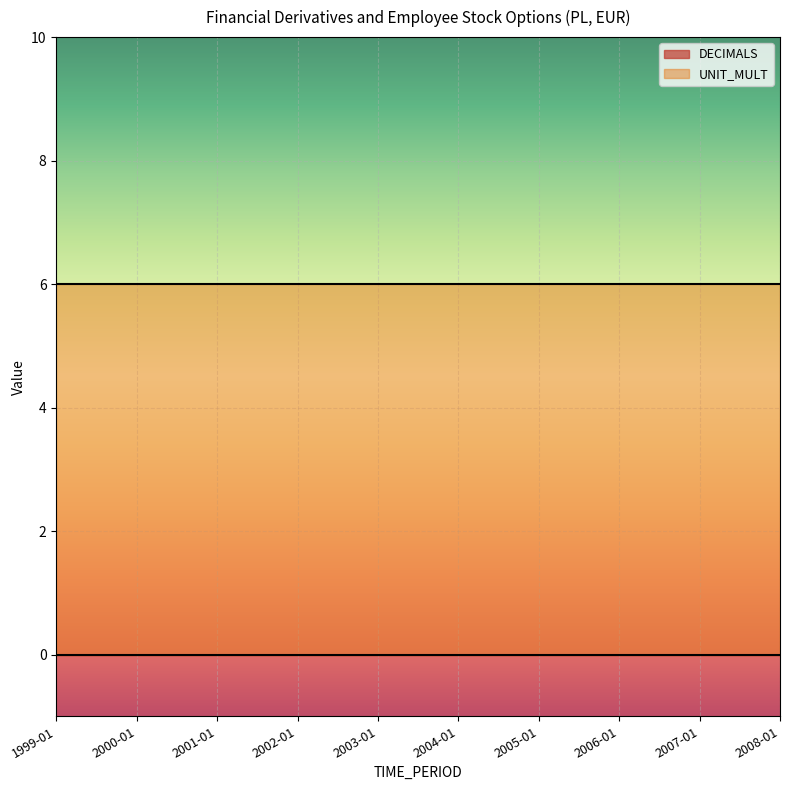

True or false: DECIMALS and UNIT_MULT intersect in this chart.

False